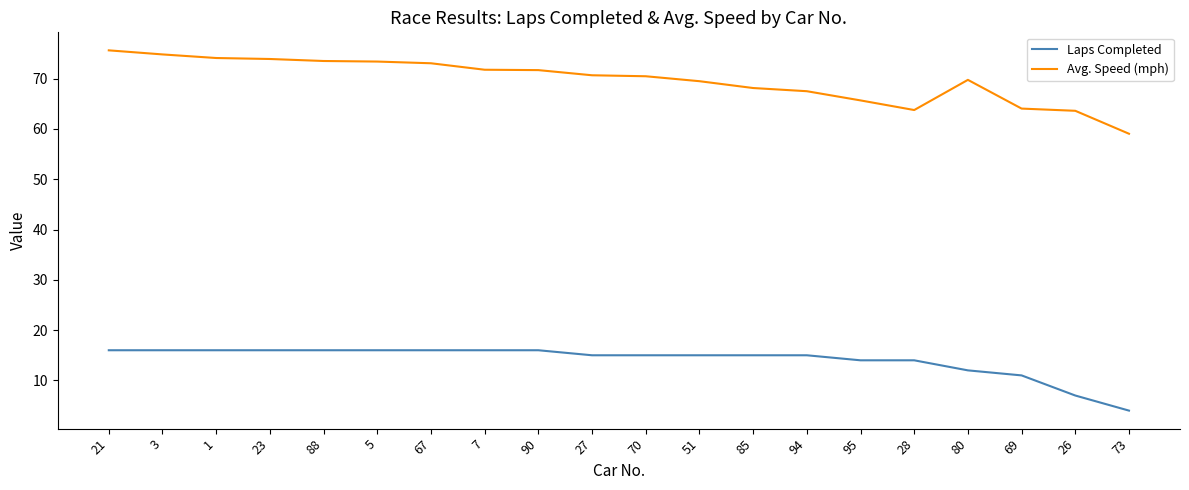

True or false: Laps Completed and Avg. Speed (mph) intersect in this chart.

False